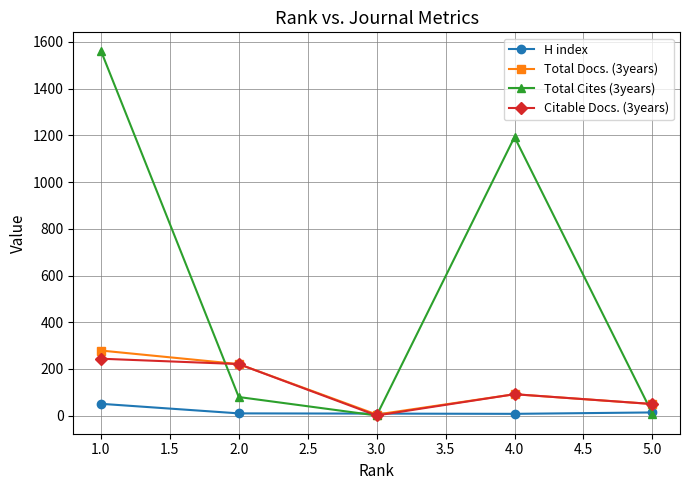

Which series has the largest range (max minus min)?

Total Cites (3years)